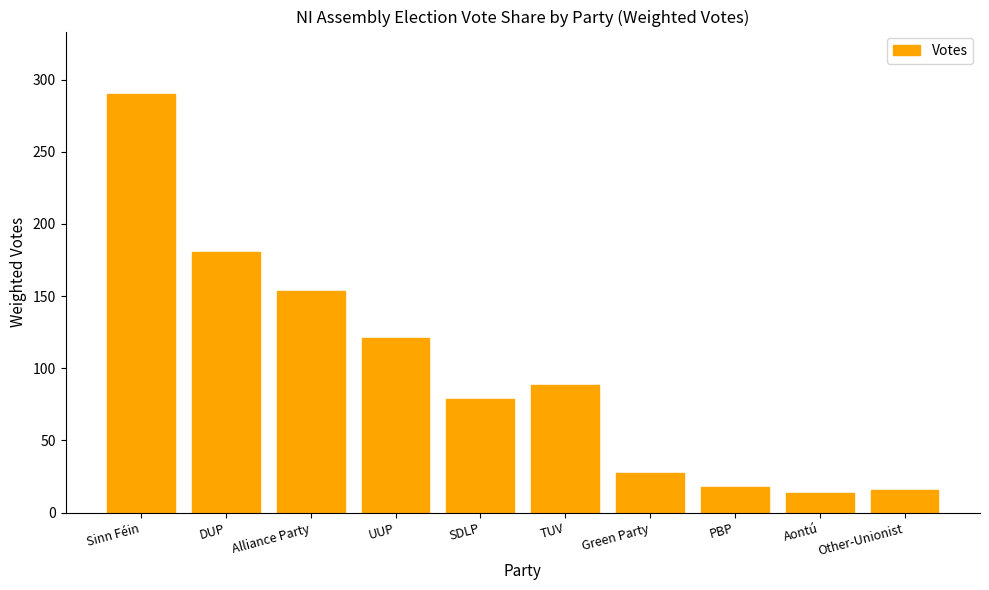

What is the difference between the maximum and minimum values?

276.0